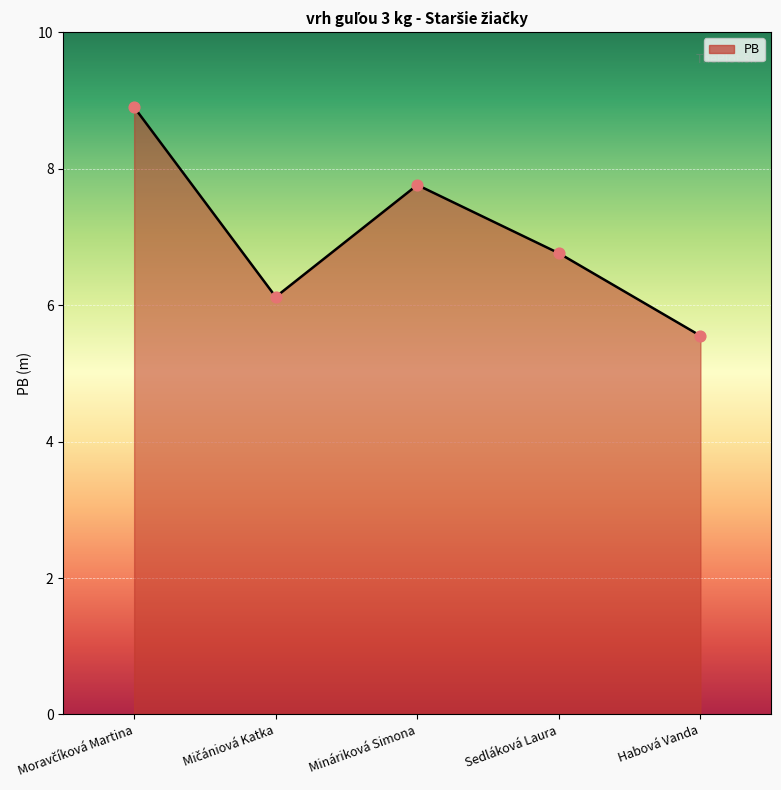

What is the ratio of the value at Sedláková Laura to the value at Mináriková Simona?

0.9